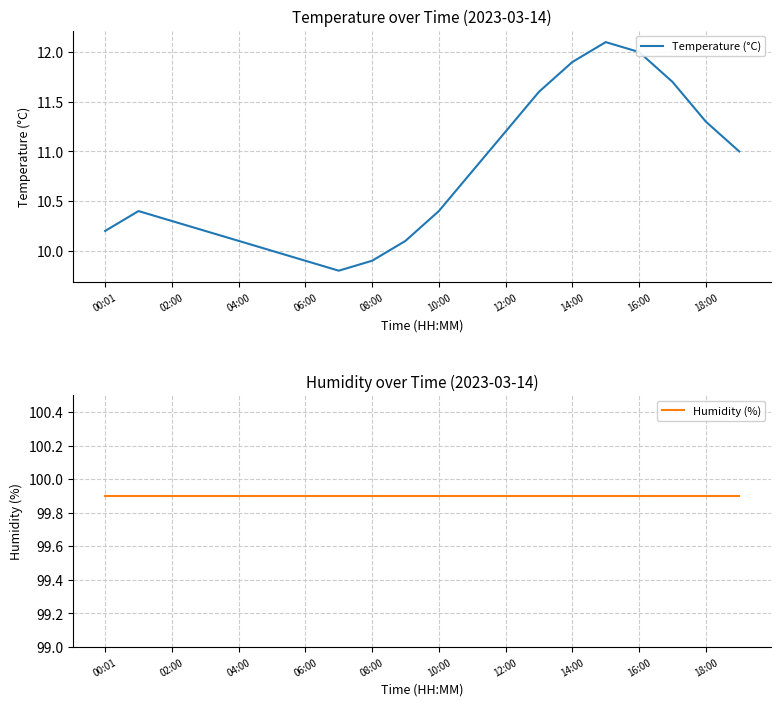

The Temperature (°C) series shows 4.4 at 10:00. True or false?

False